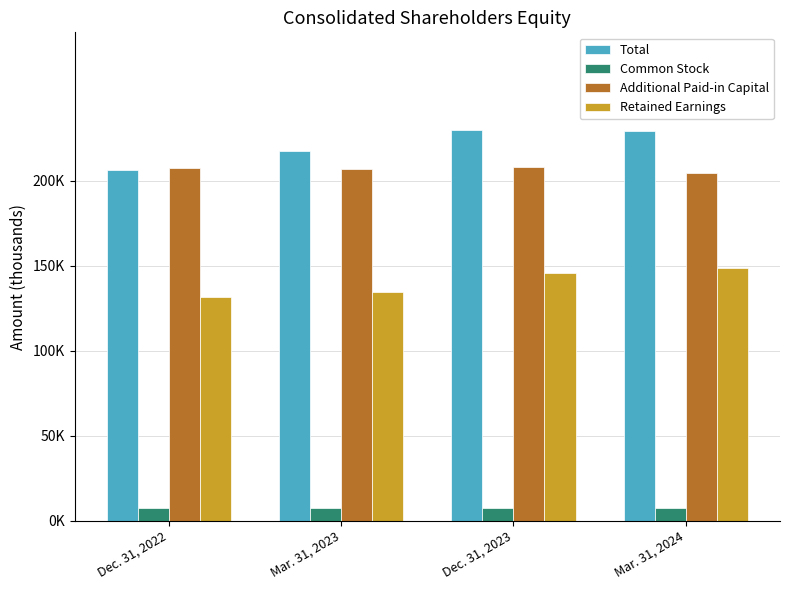

Where is Retained Earnings nearest to the value 140263?

Mar. 31, 2023